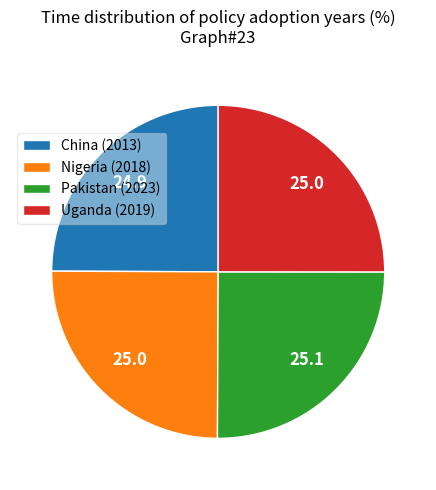

True or false: Nigeria (2018) accounts for 25% of the total.

True